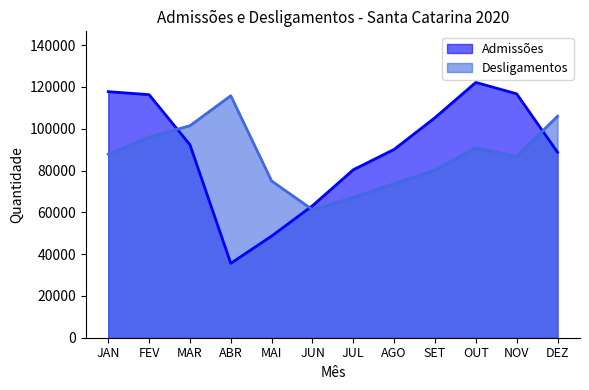

What is the total value across all series at JUL?

147494